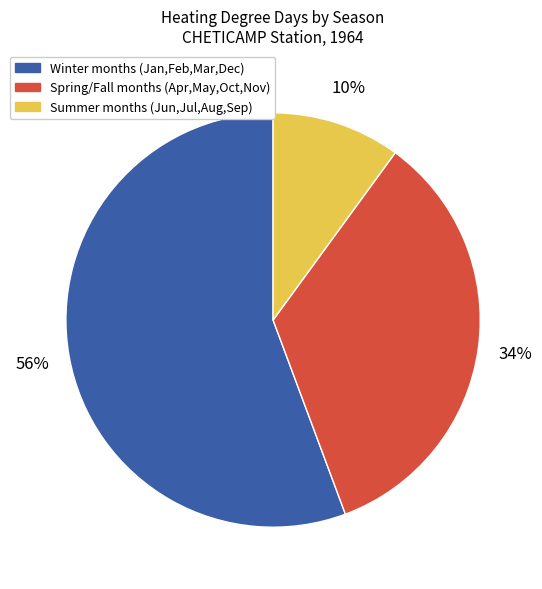

How many segments does this pie chart have?

3